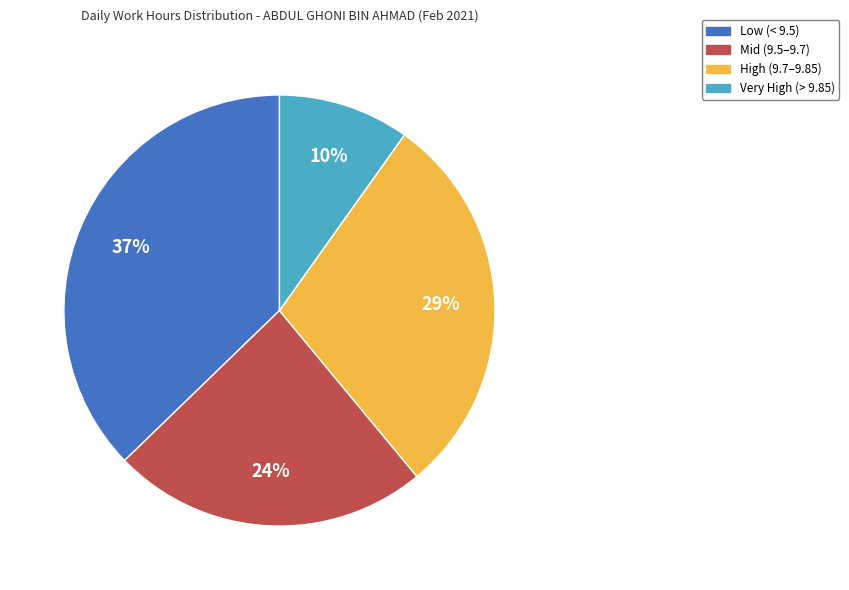

To the nearest percent, what is the difference between the largest and smallest slice percentages?

27%